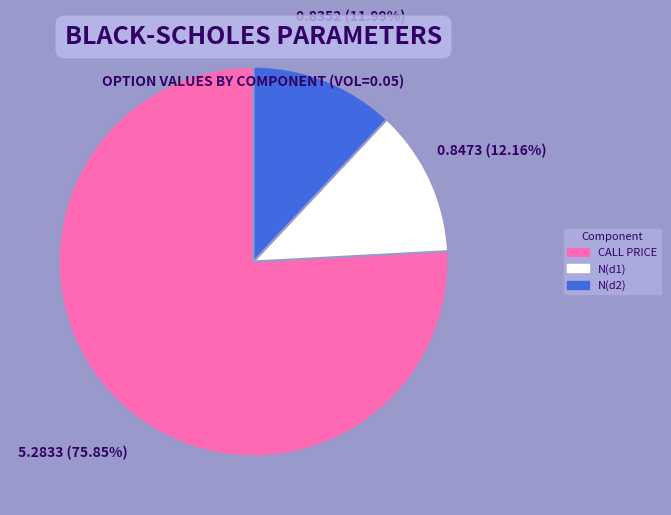

How many slices are in this pie chart?

3